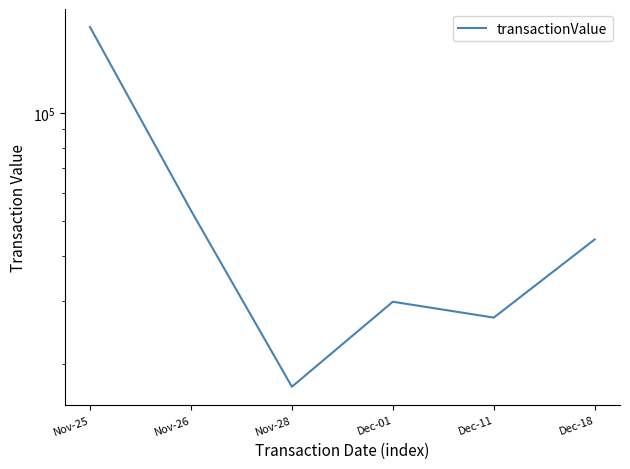

Count the number of categories in the chart.

6